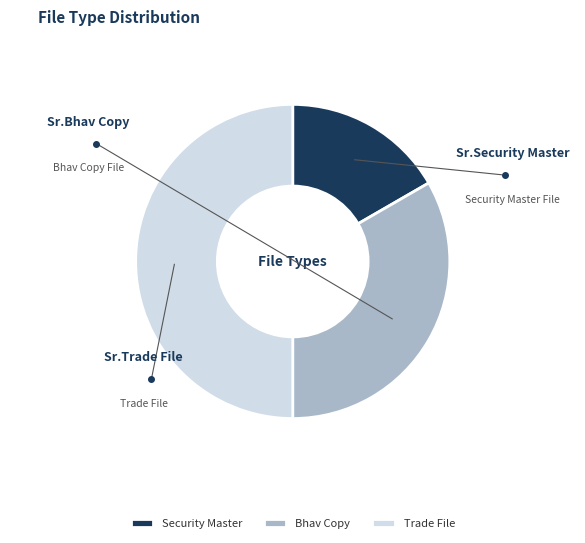

Does Bhav Copy represent more than half of the total?

No